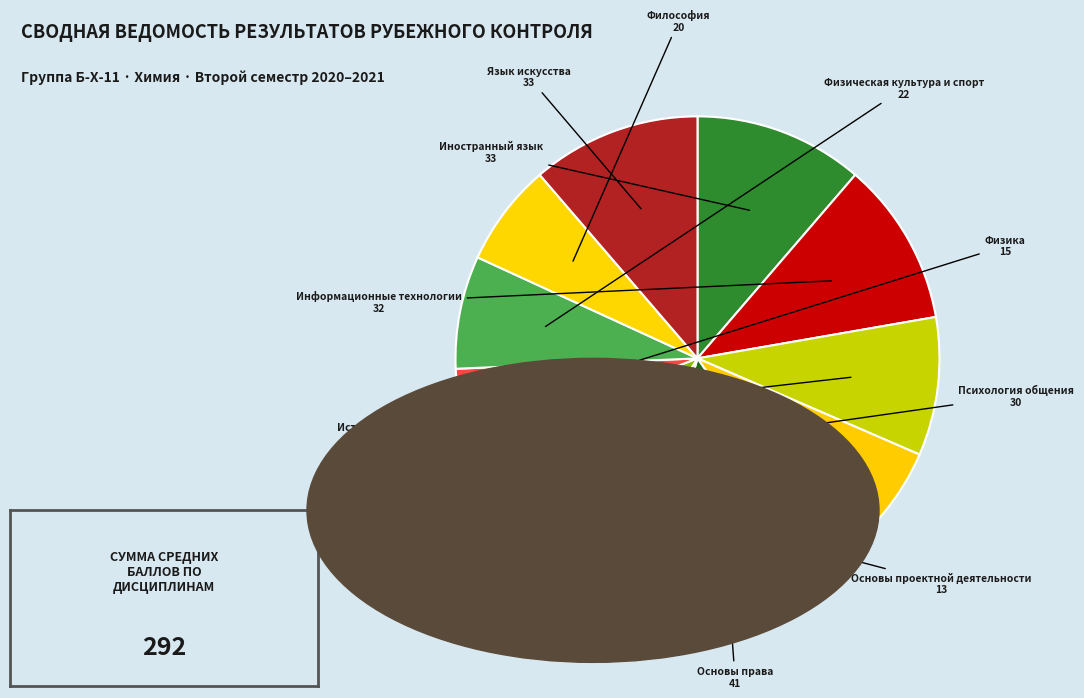

Is there any slice that represents more than half of the pie?

No